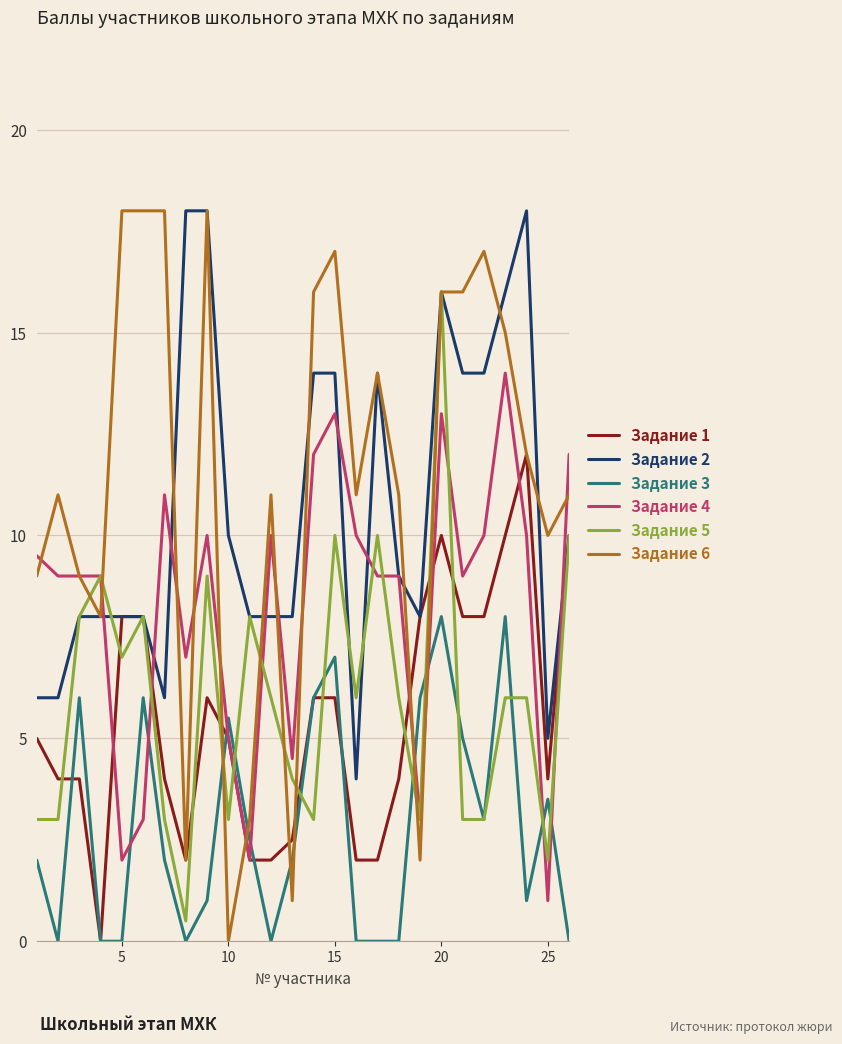

What is the greatest value displayed?

18.0